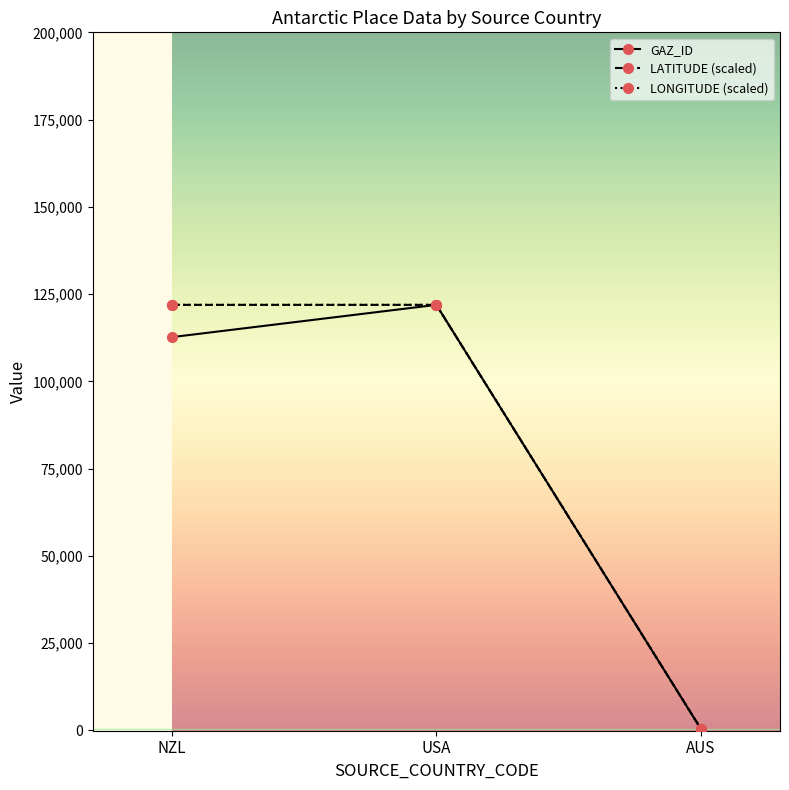

Reading left to right, list all the values displayed in this chart.

GAZ_ID: 112674.0	121918.0	516.0
LATITUDE (scaled): 121918.0	121918.0	516.0
LONGITUDE (scaled): 121918.0	121918.0	516.0